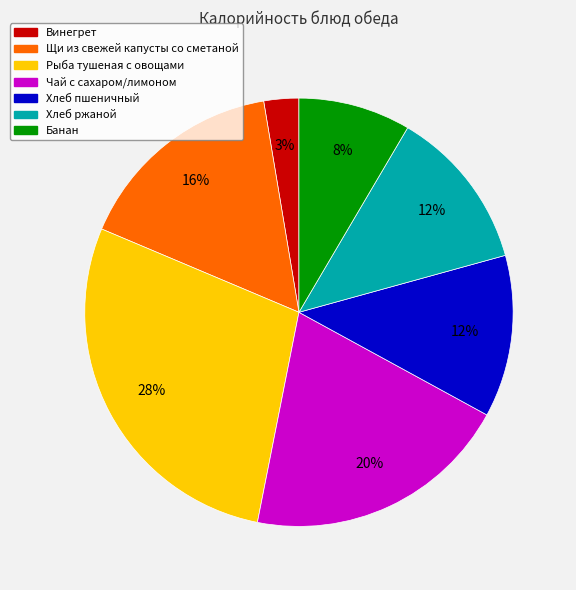

Is Банан the majority of the pie?

No